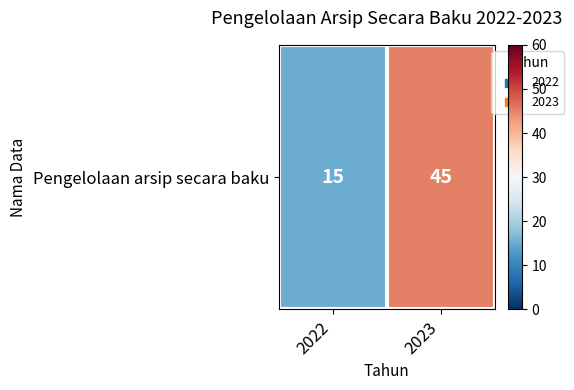

What is the sum of the values at 2022 and 2023?

60